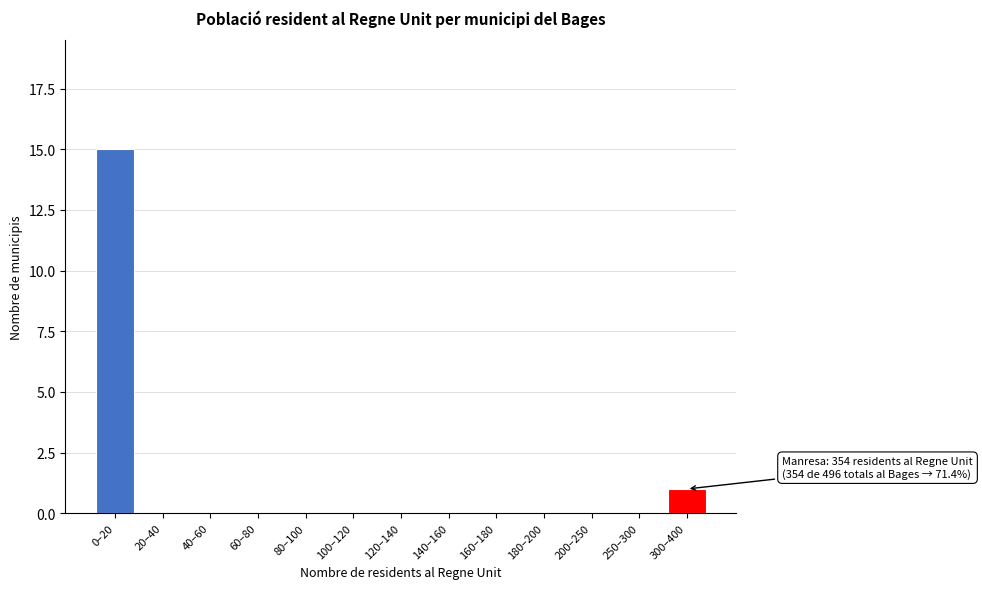

Reading left to right, transcribe all the data shown in this chart.

0–20=15	20–40=0	40–60=0	60–80=0	80–100=0	100–120=0	120–140=0	140–160=0	160–180=0	180–200=0	200–250=0	250–300=0	300–400=1